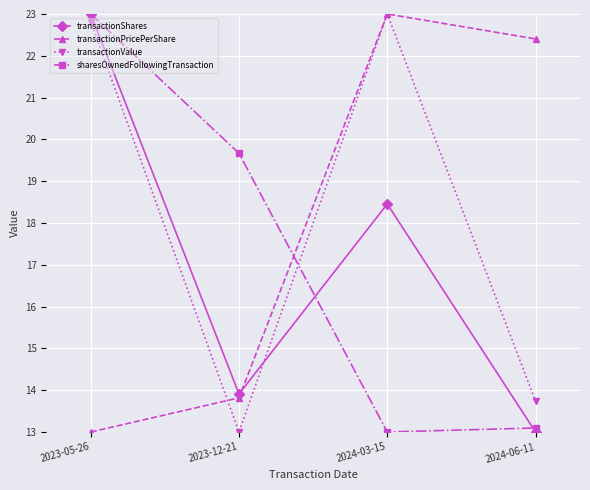

Read the transactionPricePerShare value at 2023-12-21.

13.8